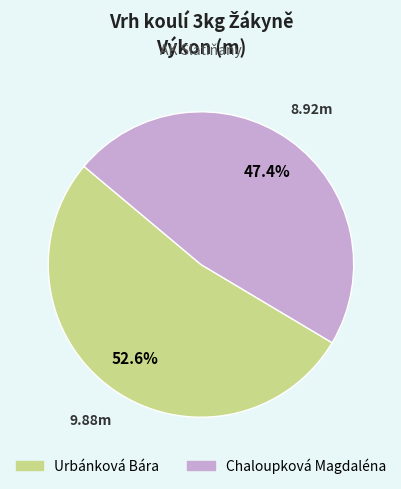

To the nearest percent, what is the difference between the Chaloupková Magdaléna and Urbánková Bára slice percentages?

5%